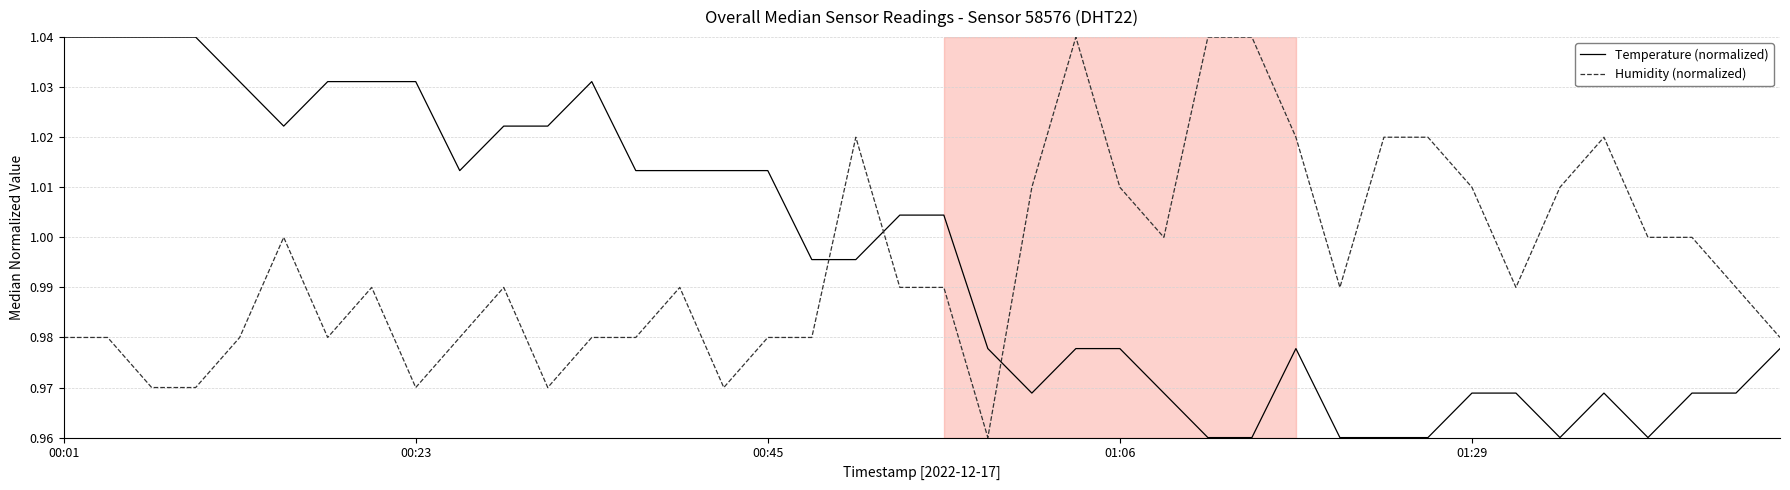

How many intersections are there between Temperature (normalized) and Humidity (normalized)?

3